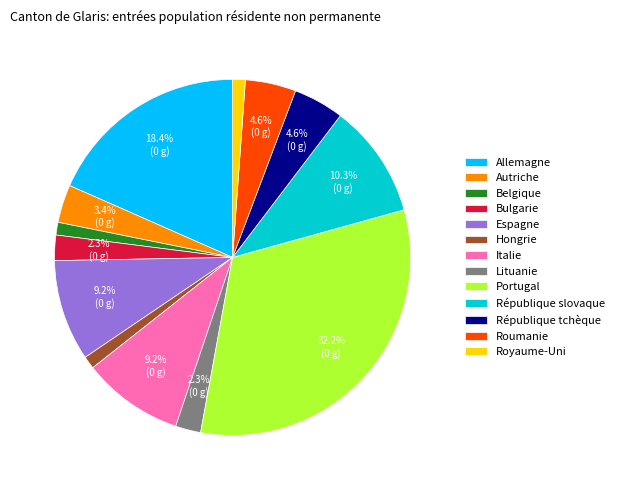

To the nearest percent, what percentage of the pie is République slovaque?

10%